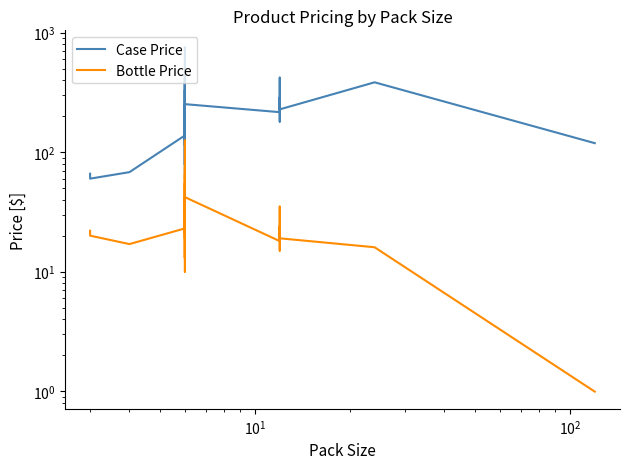

What is the sum of all Bottle Price values?

1143.6